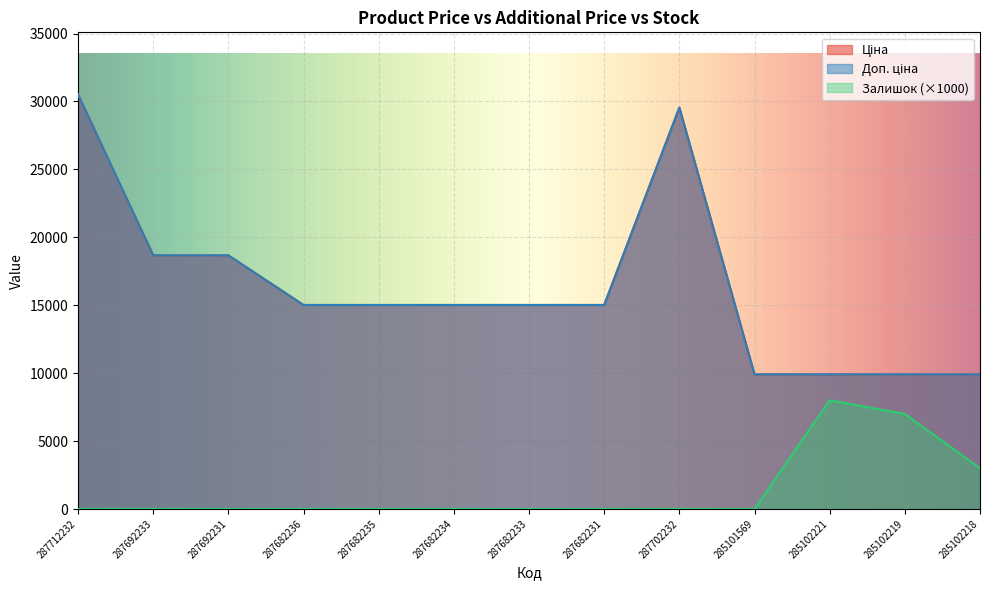

What is the greatest value displayed?

30512.3